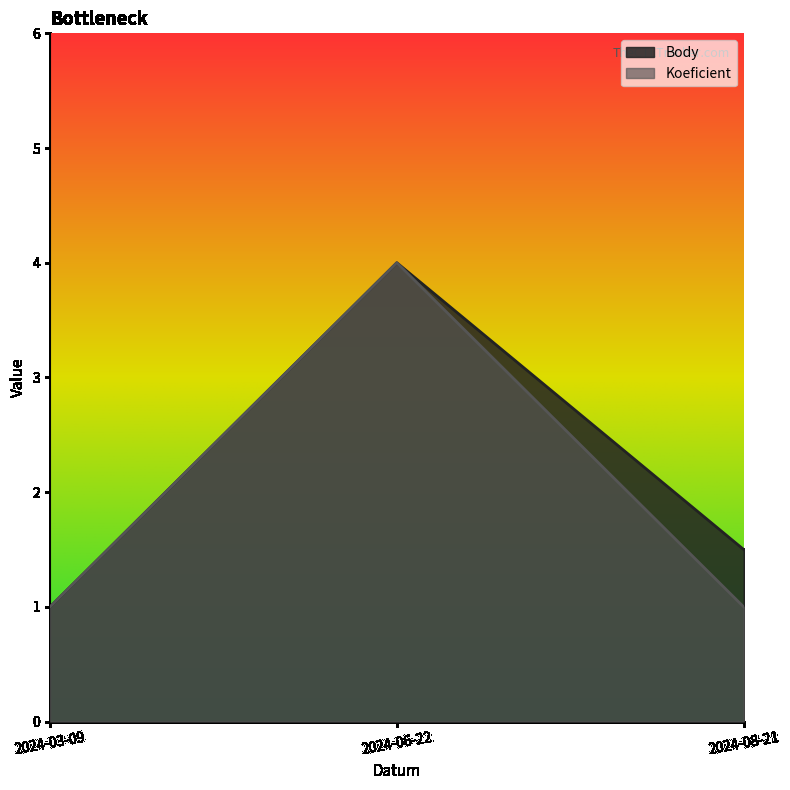

What is the smallest value displayed?

1.0